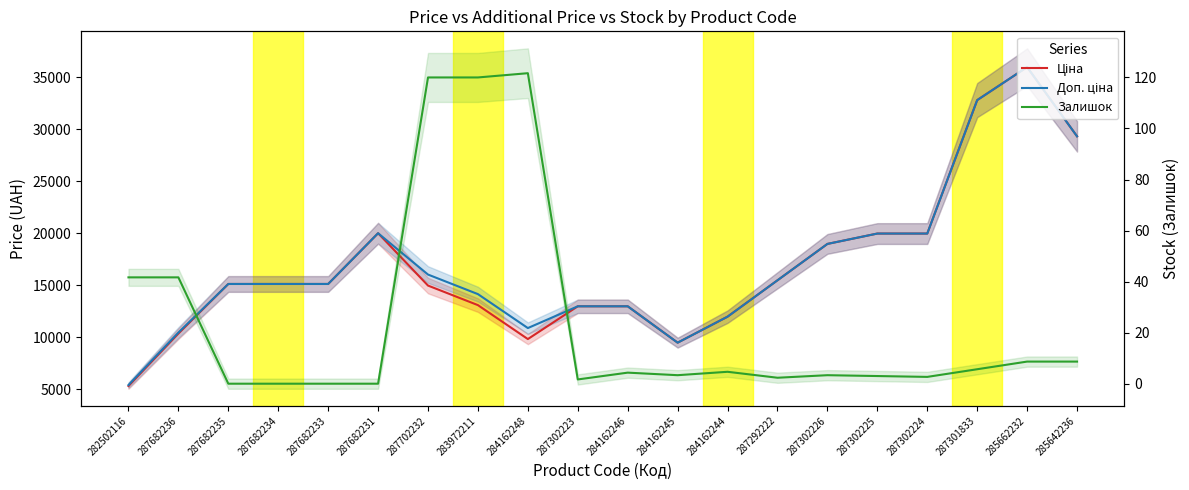

The Ціна series shows 9825.4 at 284162248. True or false?

True